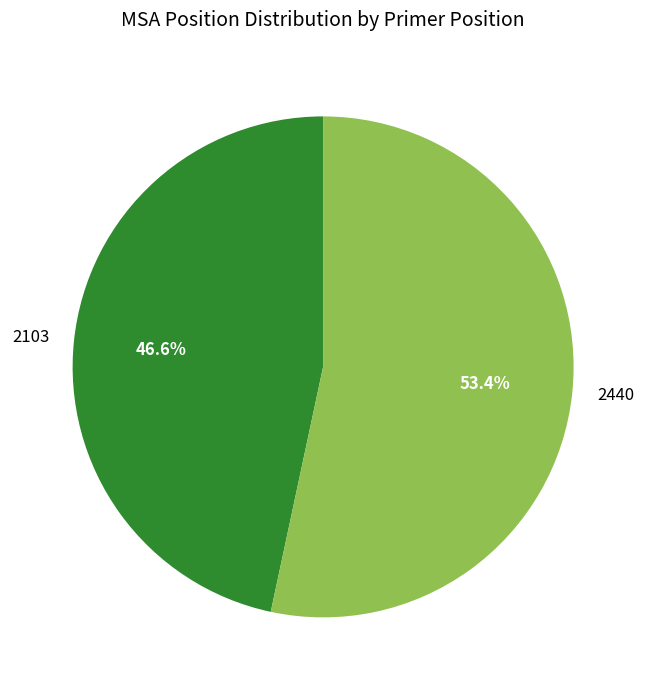

Is it true that 2440 is 67% of the pie?

False